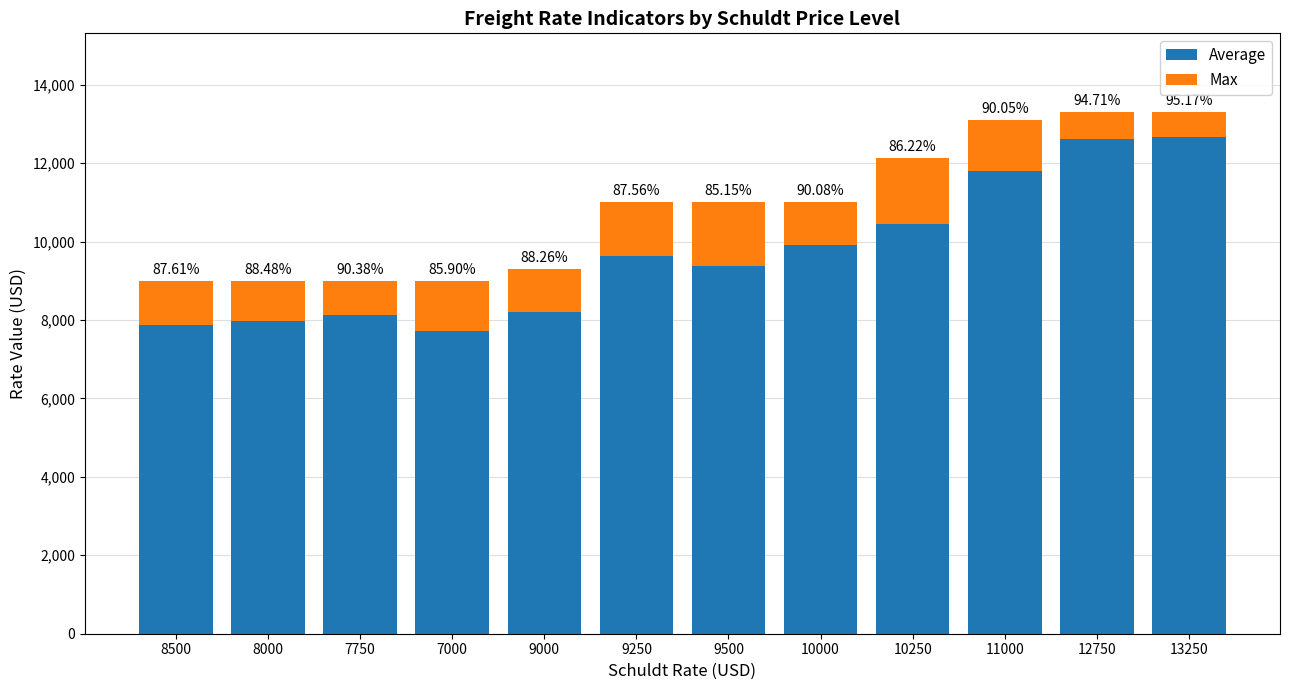

The Max series shows 1091 at 10000. True or false?

True